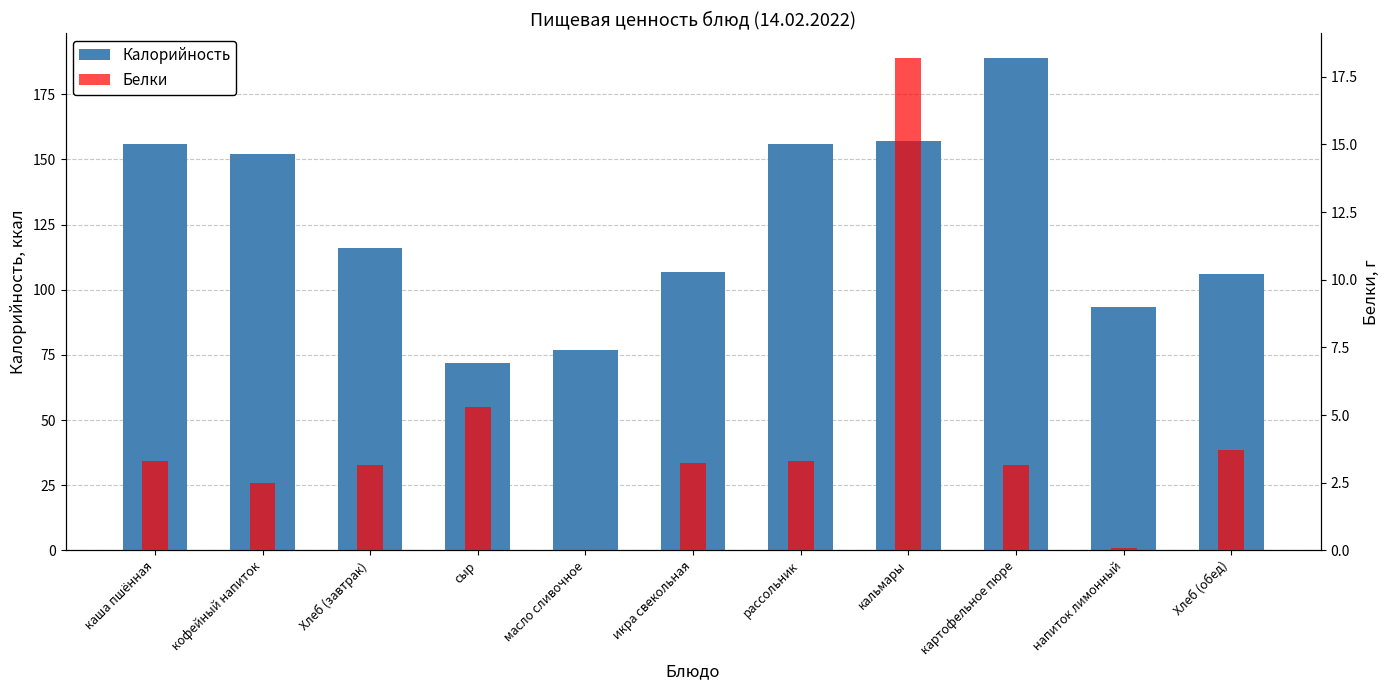

Rank the series at кальмары from highest to lowest value.

Калорийность, Белки